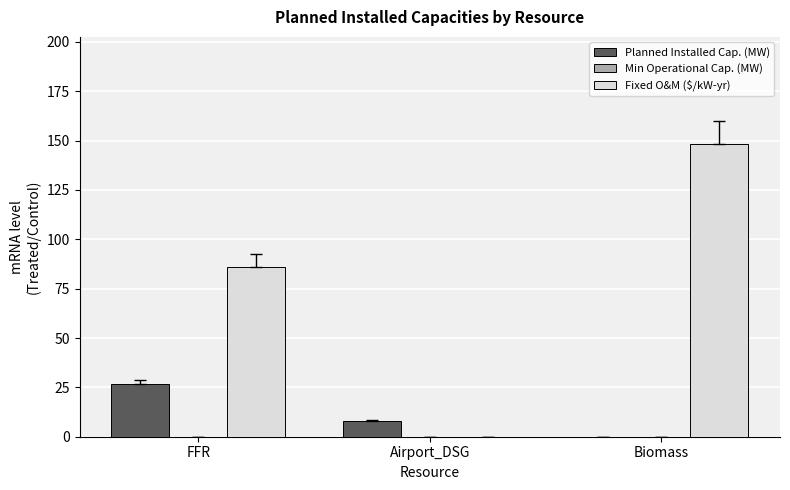

Does the chart contain stacked bars?

No